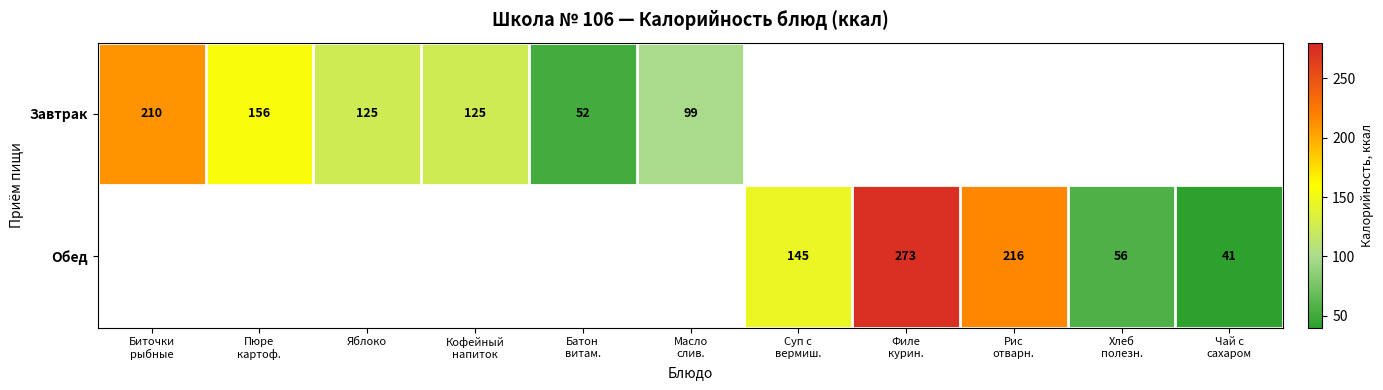

The Завтрак series shows 183 at Яблоко. True or false?

False